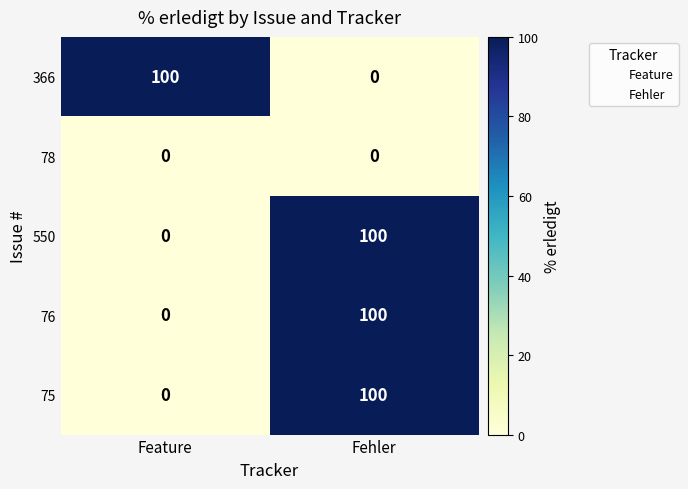

Count the number of categories in the chart.

2